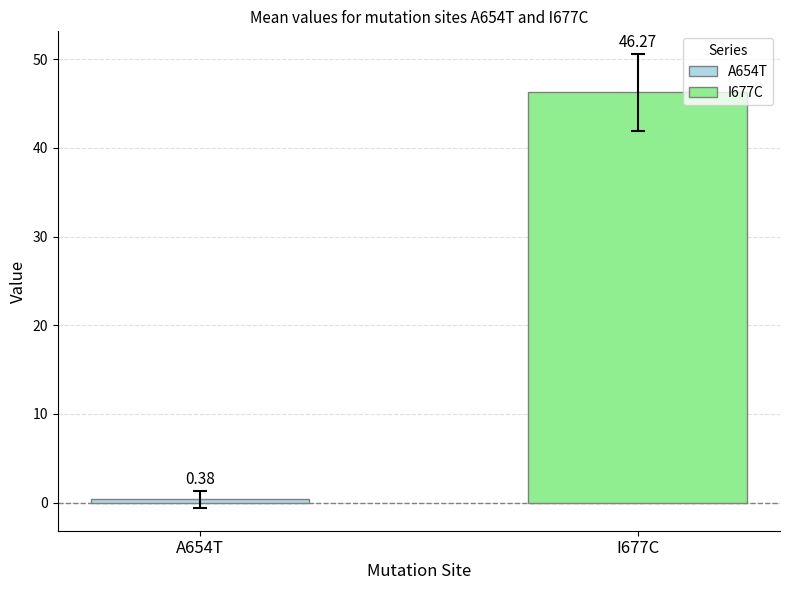

Which series has the widest spread of values?

I677C